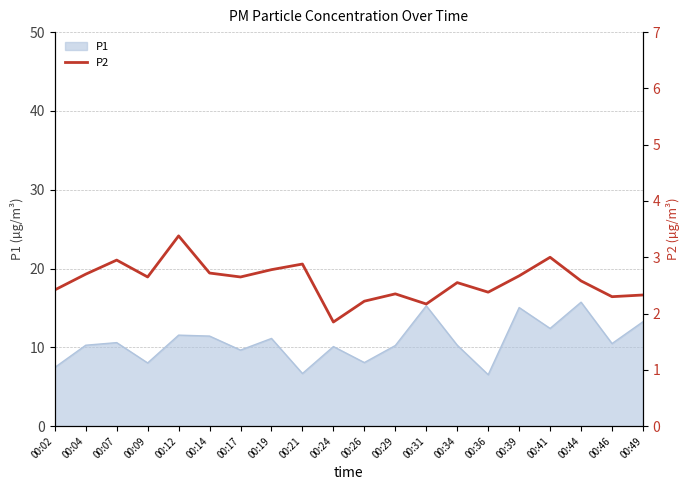

What is the minimum value shown in the chart?

1.9